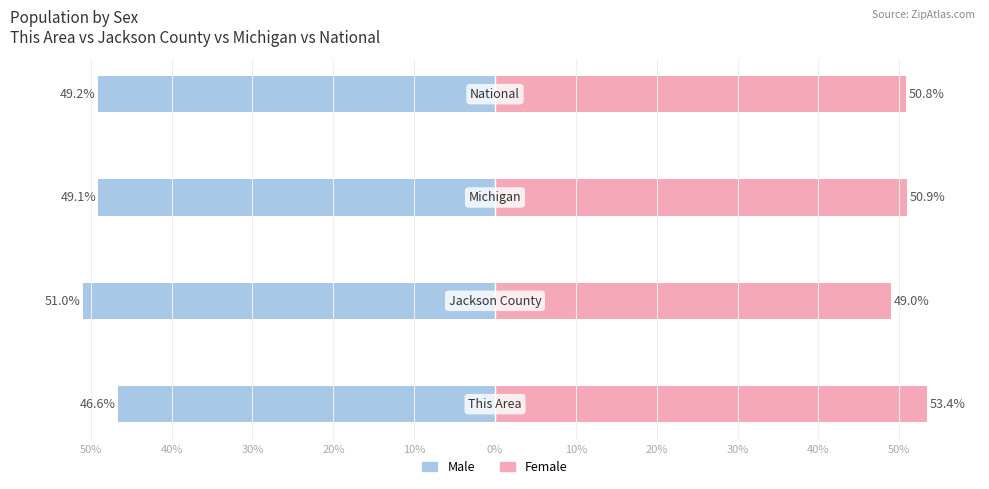

How many groups of bars are there?

4